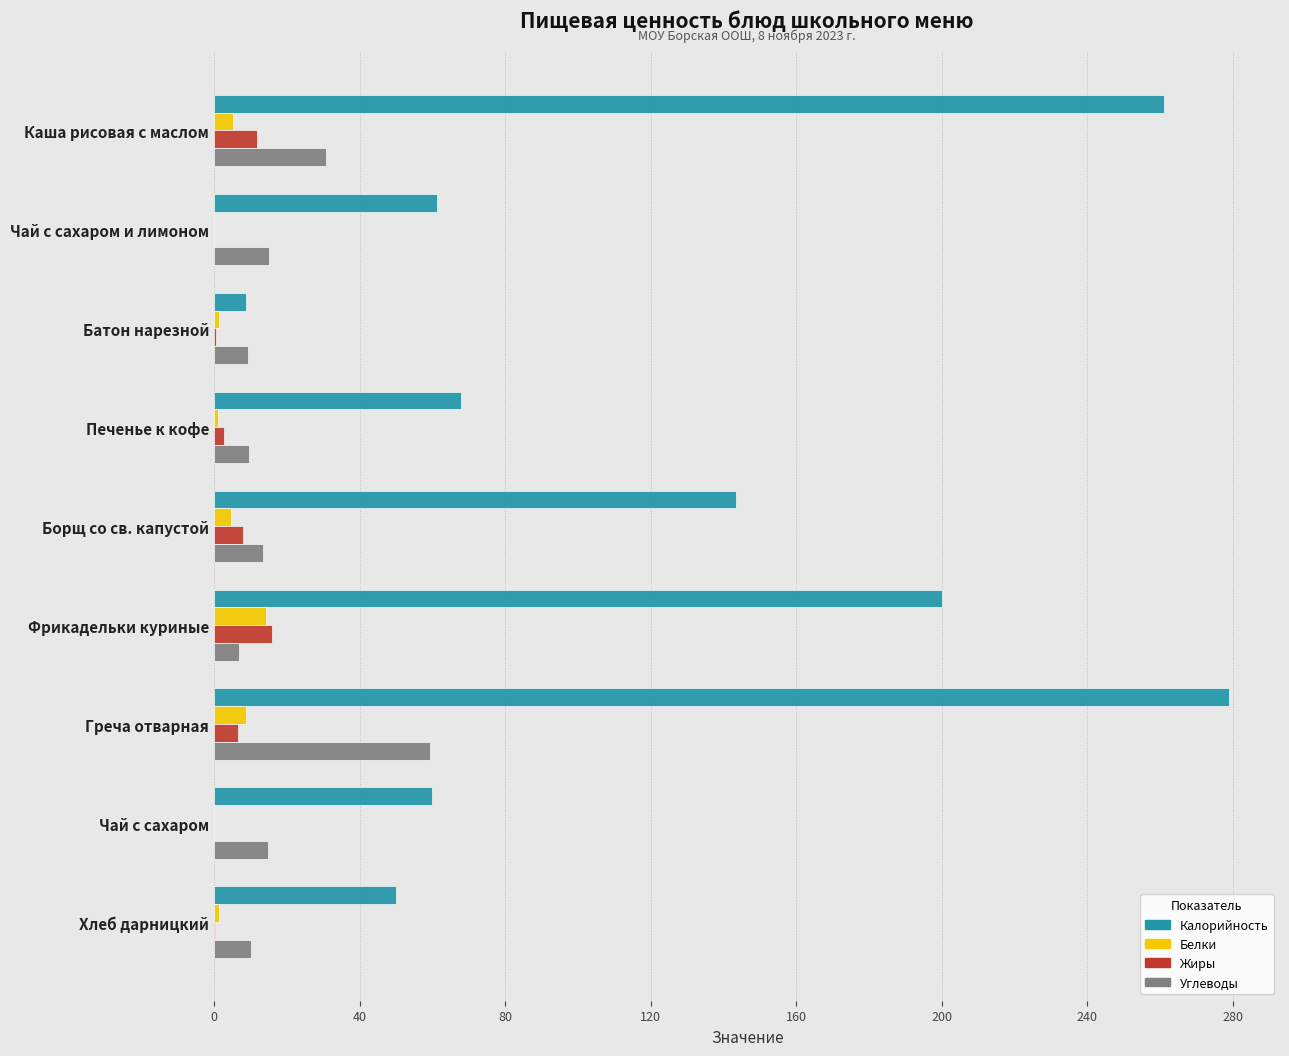

How many series are shown in this chart?

4